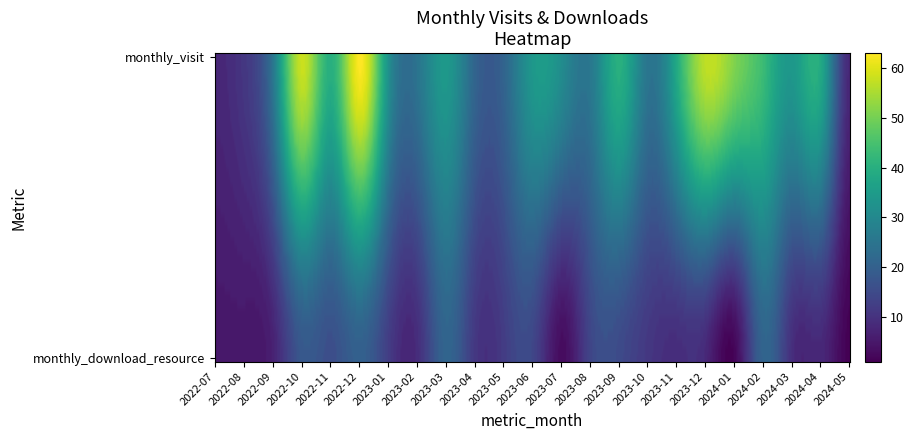

What is the spread (max minus min) of values at 0?

55